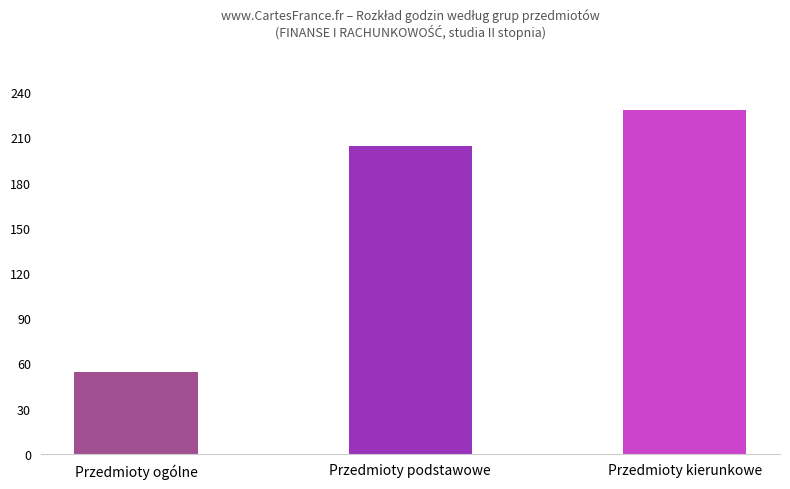

The value at Przedmioty podstawowe is 65. True or false?

False